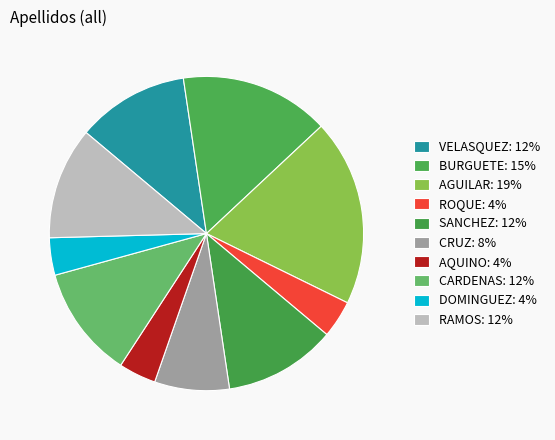

Rank the categories by value from lowest to highest.

ROQUE, AQUINO, DOMINGUEZ, CRUZ, VELASQUEZ, SANCHEZ, CARDENAS, RAMOS, BURGUETE, AGUILAR